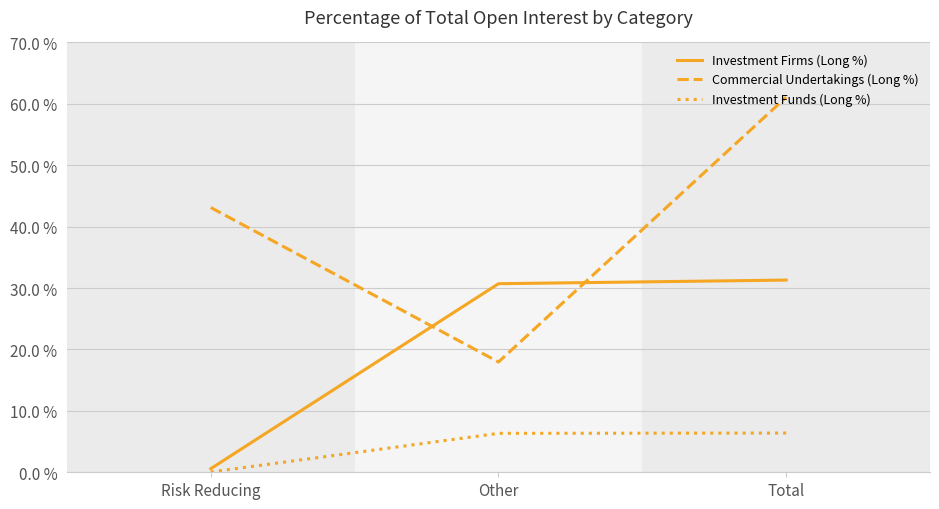

What are all the series names shown in the legend?

Investment Firms (Long %), Commercial Undertakings (Long %), Investment Funds (Long %)